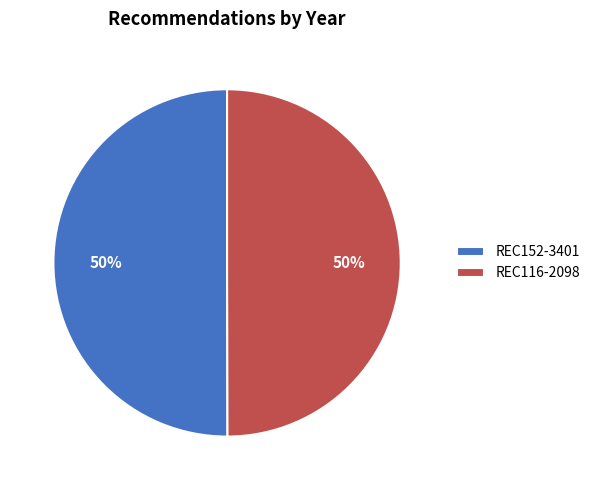

To the nearest percent, what is the combined percentage of REC152-3401 and REC116-2098?

100%